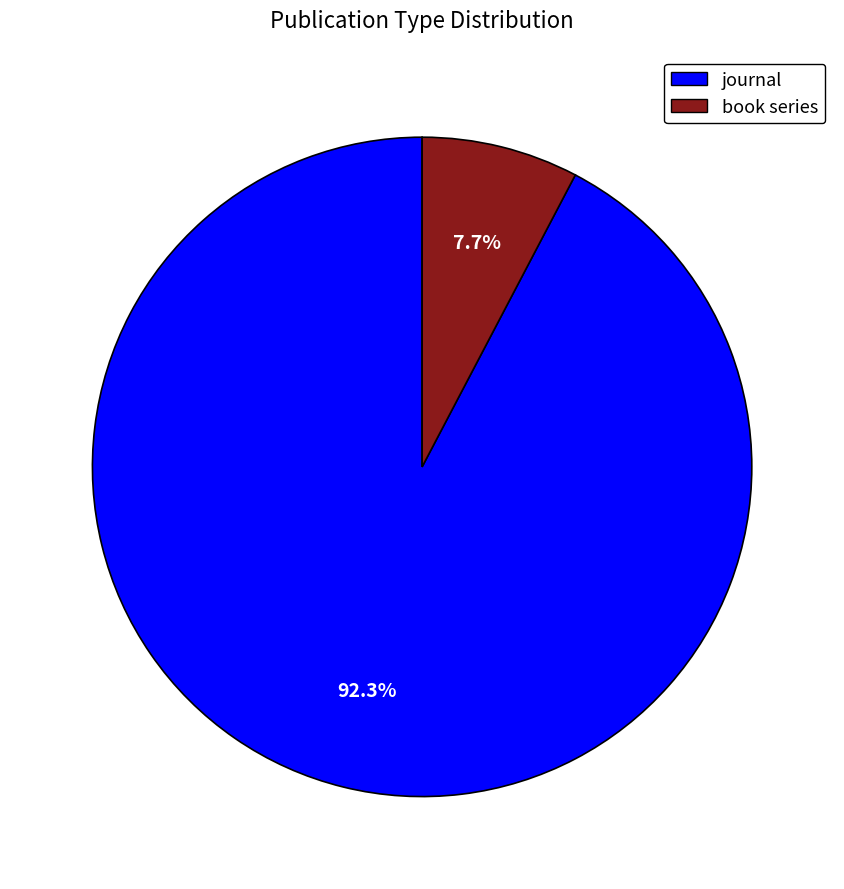

Combined, what portion of the pie is book series and journal?

100.0%